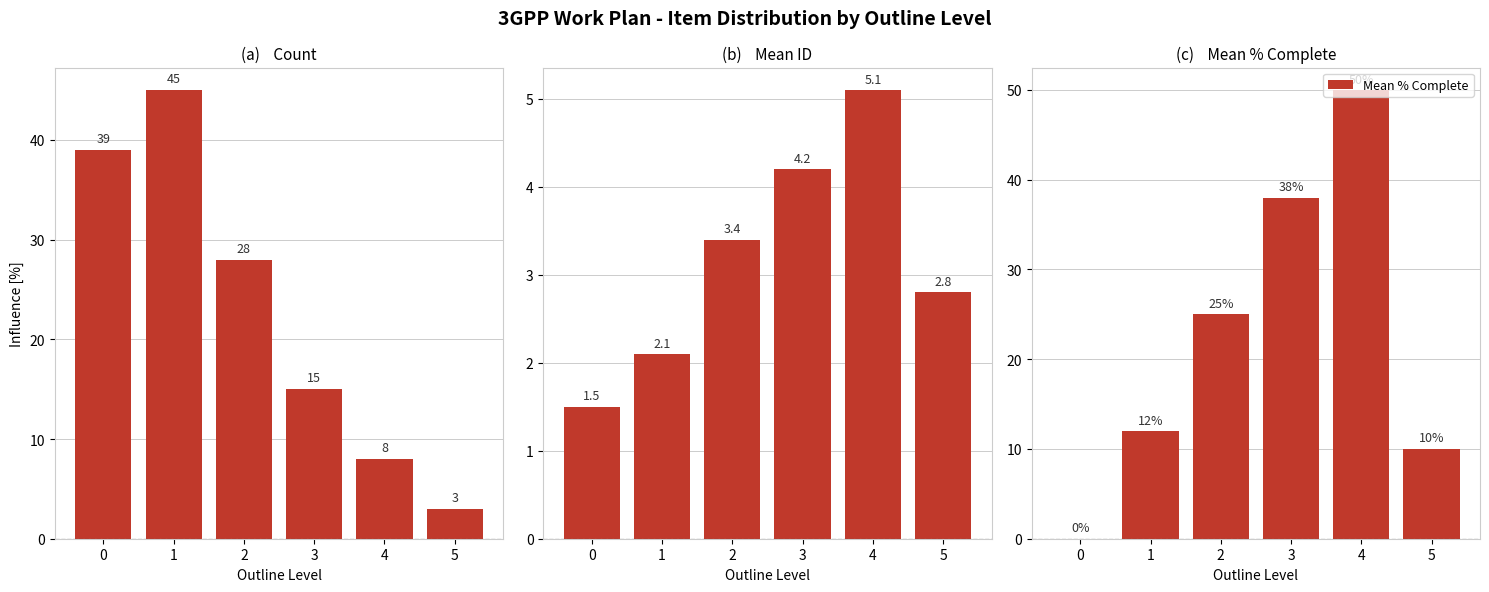

How many distinct data groups are displayed?

3